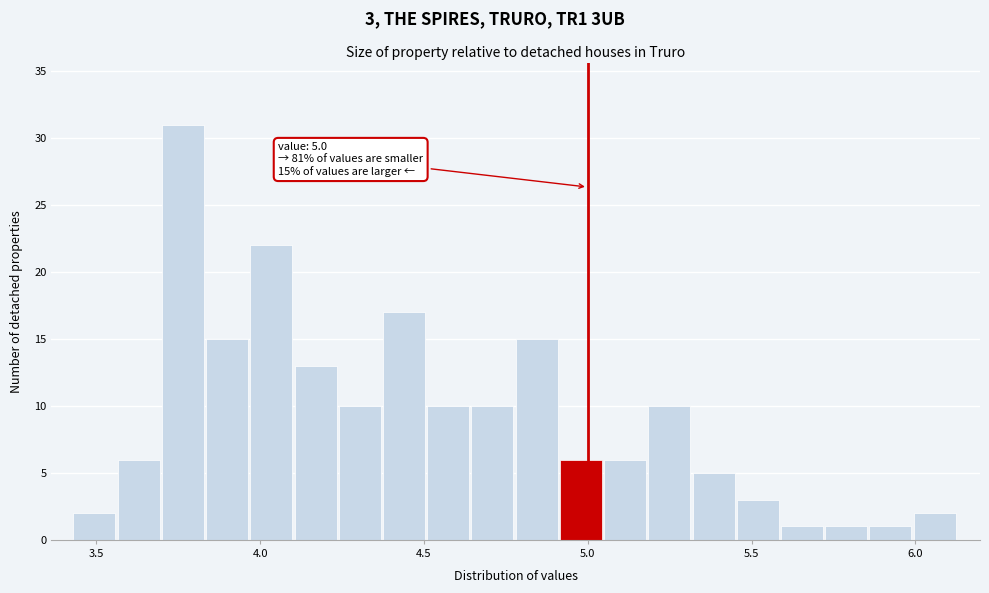

Read against the x-axis, roughly where is the centre of the tallest bar?

3.75